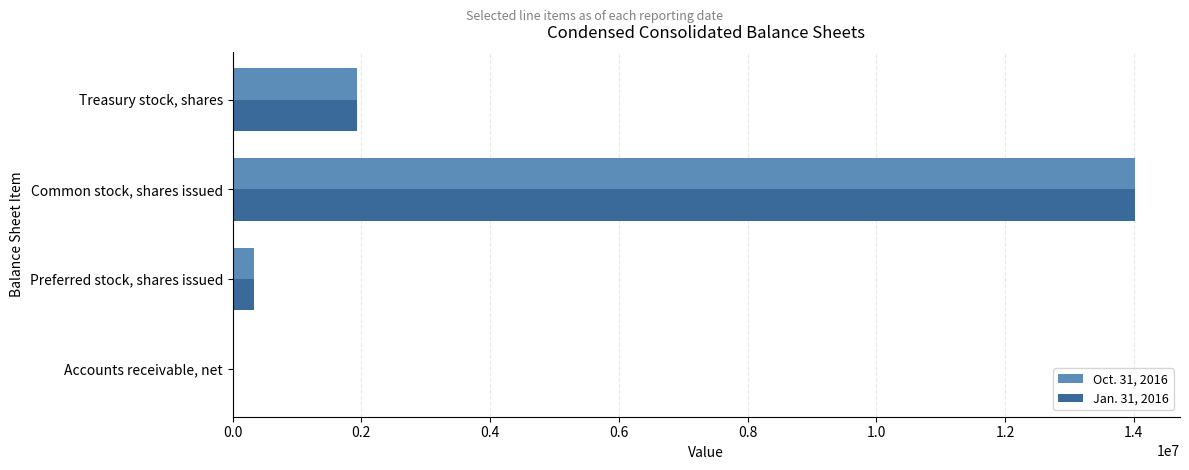

Count the number of categories in the chart.

4